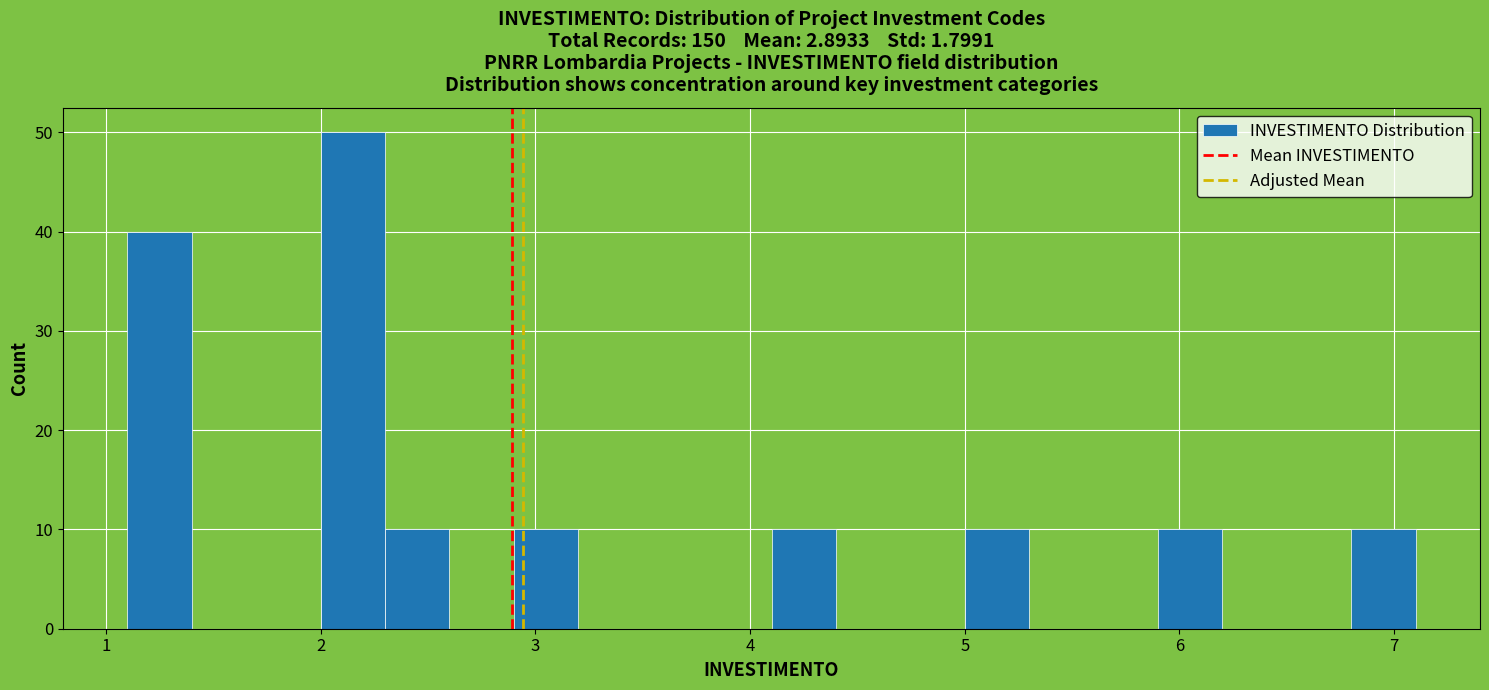

Around what value on the x-axis is the tallest bar? Give the approximate position of its centre, as read against the axis.

2.2